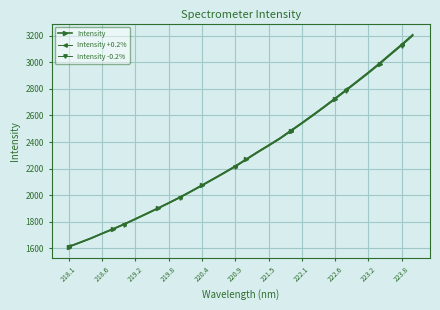

Reading left to right, transcribe all the data shown in this chart.

Intensity: 1612.6	1644.3	1676.5	1712.2	1746.7	1782.6	1821.6	1861.0	1901.0	1941.8	1984.1	2028.6	2074.7	2121.6	2168.9	2217.9	2270.8	2323.9	2374.6	2426.3	2484.5	2542.7	2602.6	2664.1	2727.1	2791.4	2856.6	2921.9	2990.1	3061.3	3131.3	3204.7
Intensity +0.2%: 1615.8	1647.6	1679.8	1715.6	1750.2	1786.2	1825.3	1864.7	1904.8	1945.7	1988.0	2032.7	2078.9	2125.8	2173.2	2222.3	2275.4	2328.6	2379.4	2431.2	2489.5	2547.8	2607.8	2669.4	2732.6	2797.0	2862.3	2927.7	2996.1	3067.5	3137.6	3211.1
Intensity -0.2%: 1609.4	1641.1	1673.1	1708.7	1743.2	1779.0	1818.0	1857.3	1897.2	1937.9	1980.1	2024.6	2070.6	2117.4	2164.5	2213.5	2266.3	2319.3	2369.9	2421.5	2479.6	2537.7	2597.4	2658.7	2721.7	2785.8	2850.9	2916.1	2984.1	3055.2	3125.0	3198.3